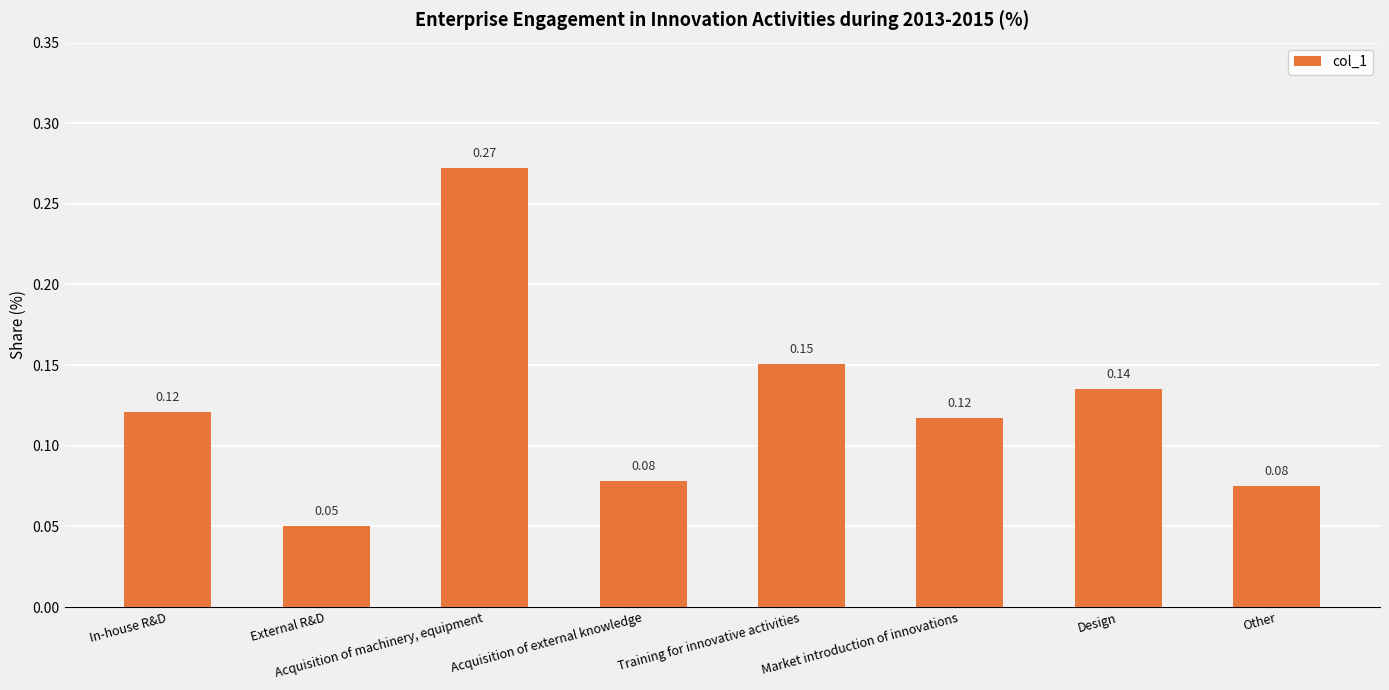

What is the sum of all values?

1.0